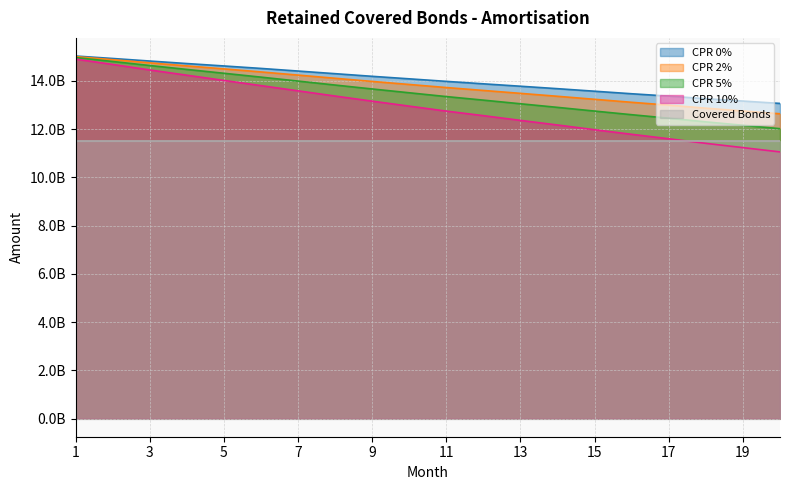

Which series changed the most between 3 and 7?

CPR 10%